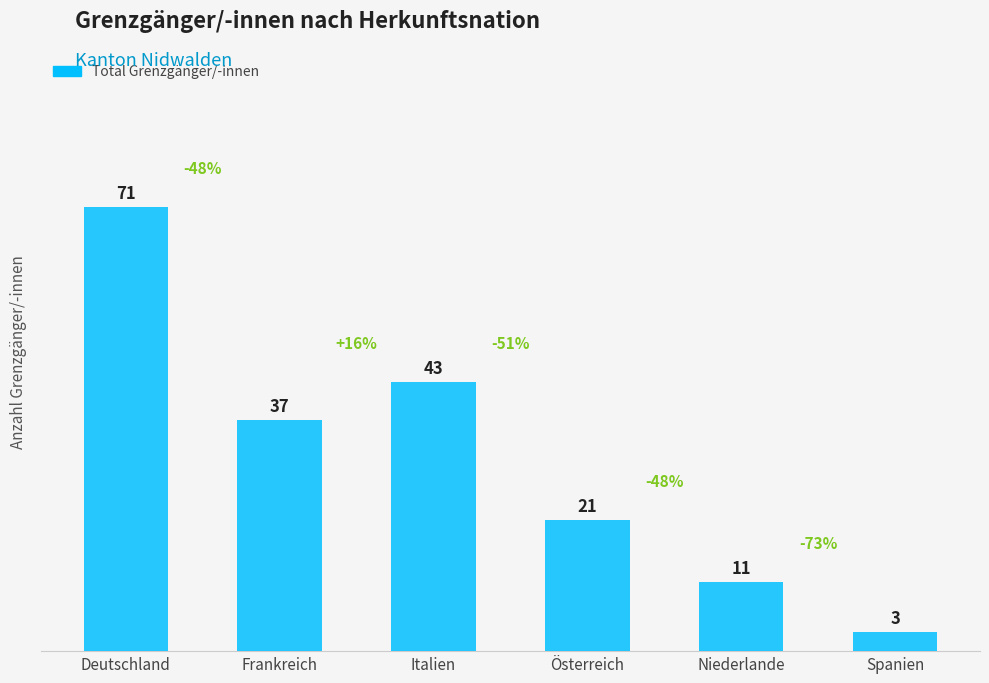

At which category does the chart reach its minimum across all series?

Spanien